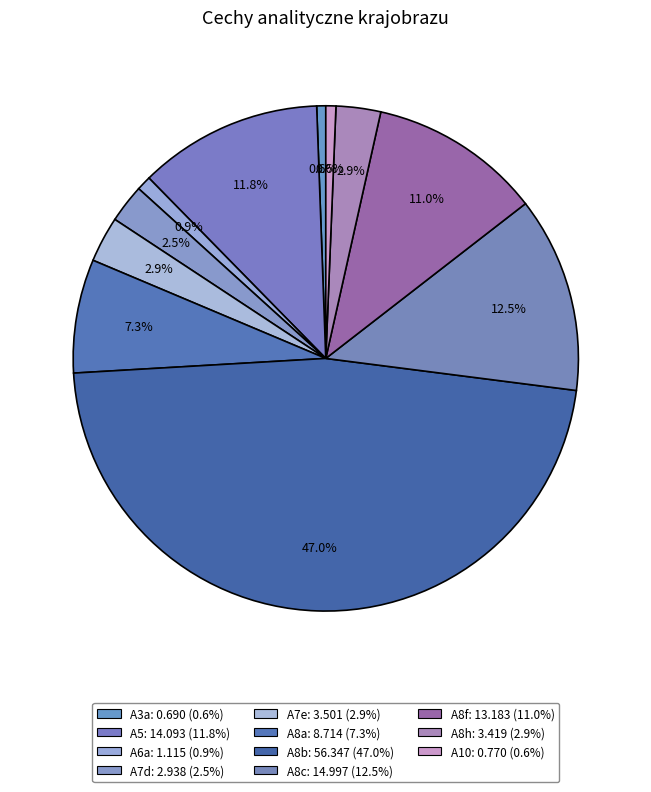

What is the ratio of the value at A8c to the value at A8a?

1.7